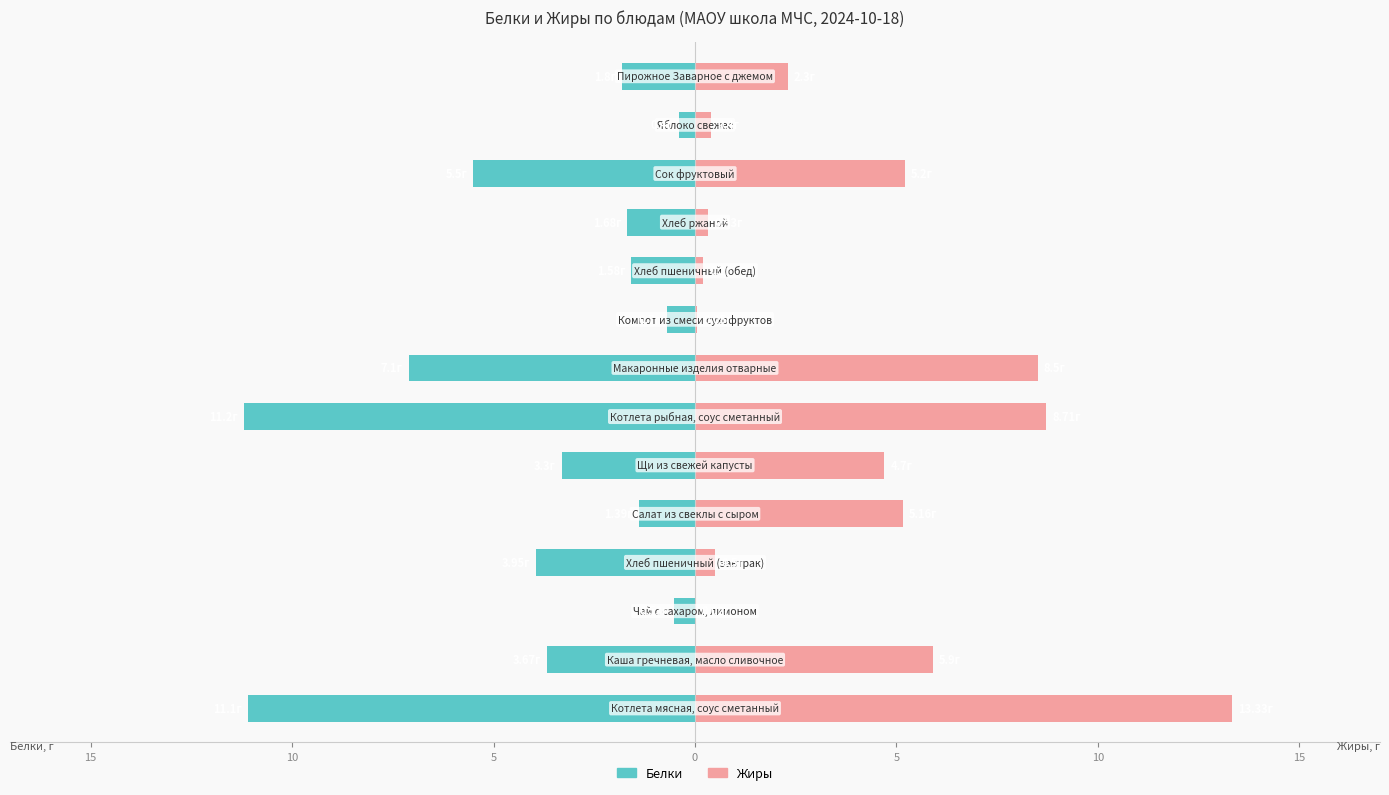

The value of Жиры at 13 is 2.3. True or false?

True